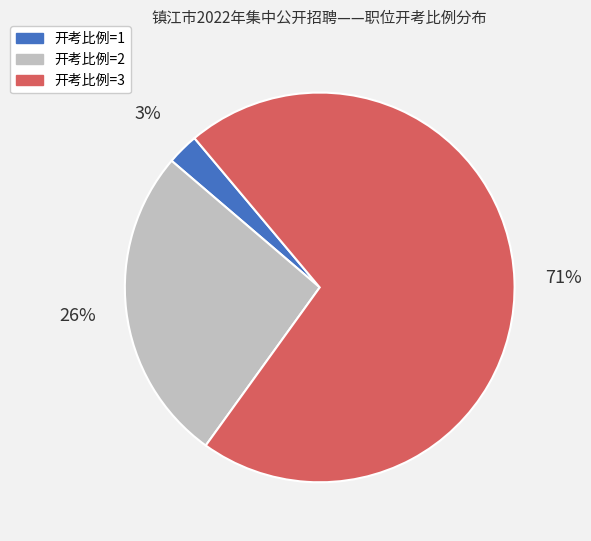

Combined, do 开考比例=2 and 开考比例=3 account for over 50%?

Yes